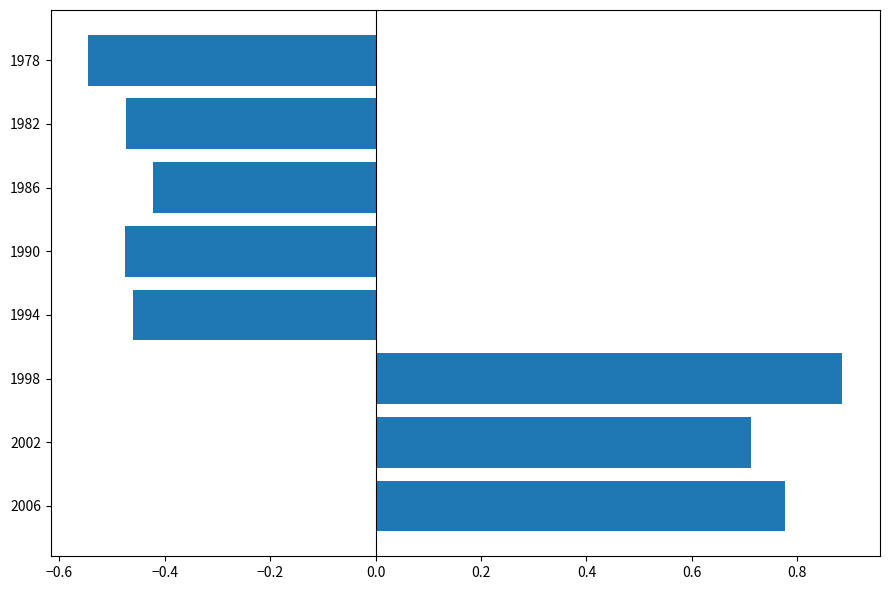

At which label is the value closest to 0?

1986